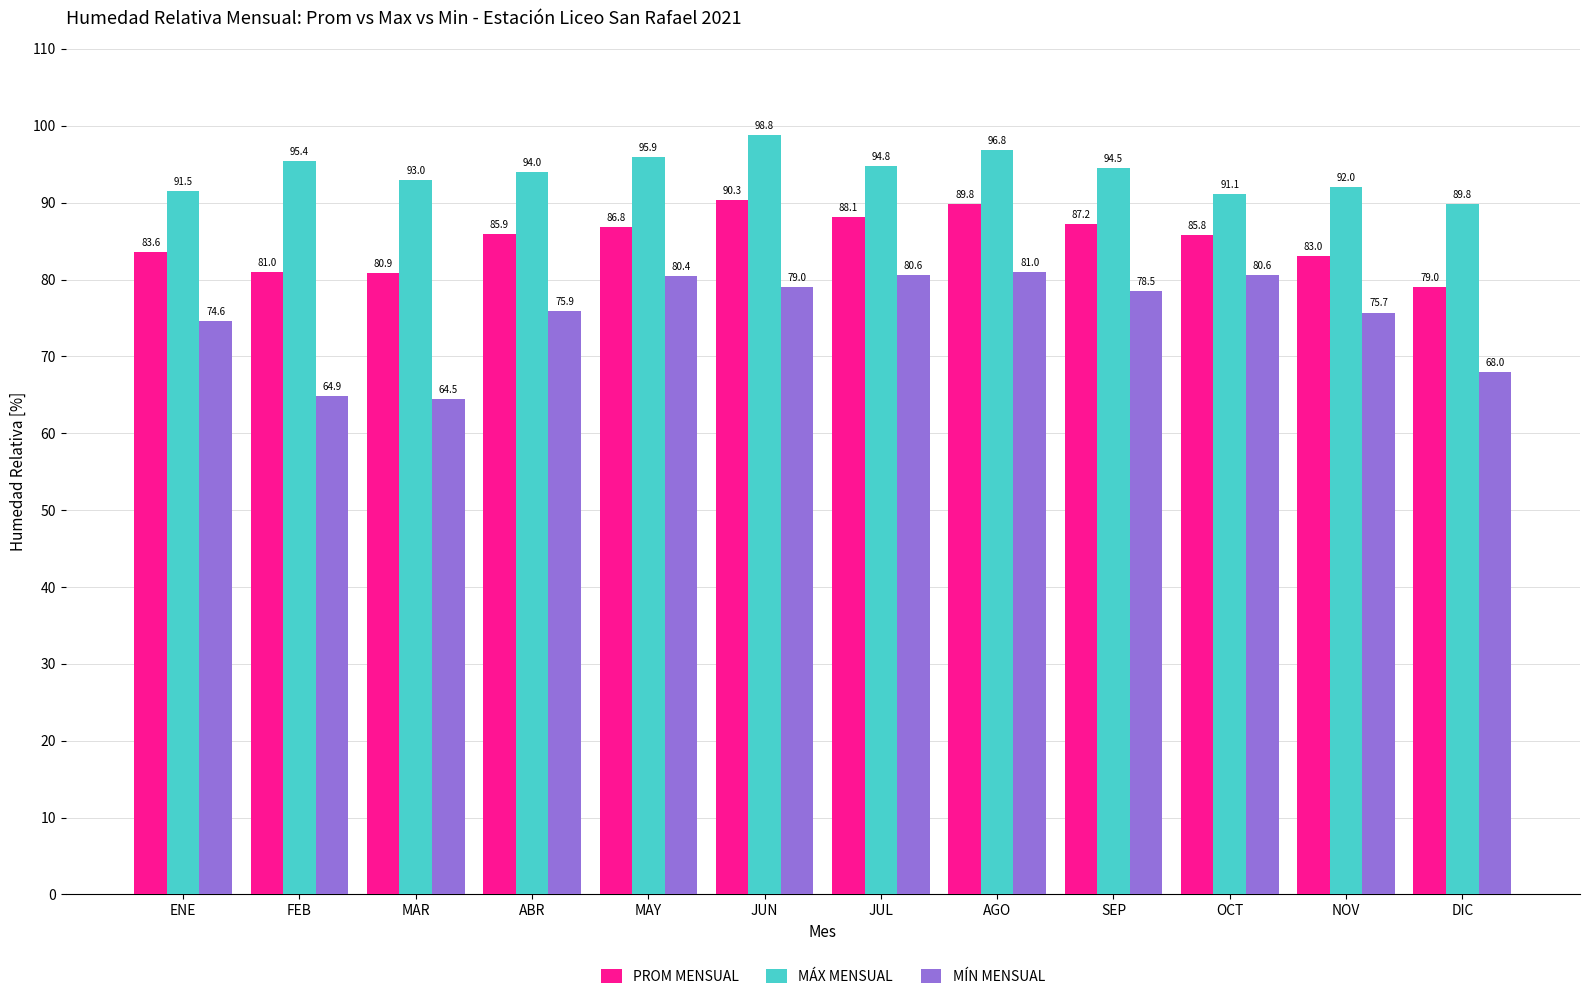

What is the label of the 8th bar from the left?

AGO